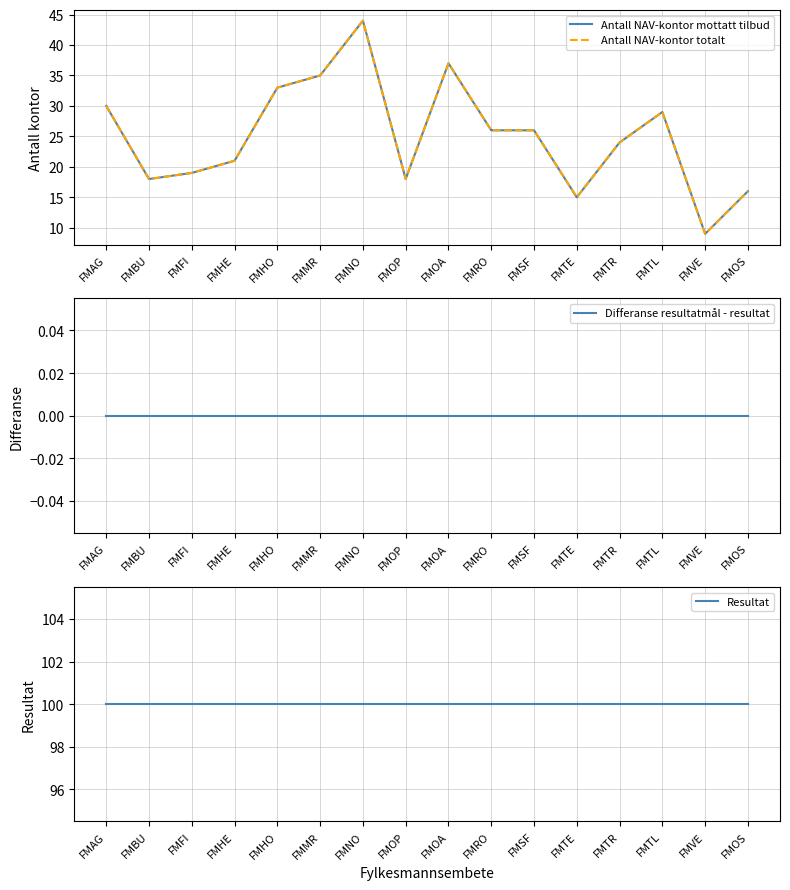

True or false: Differanse resultatmål - resultat has more than 2 points higher than both neighbors.

False